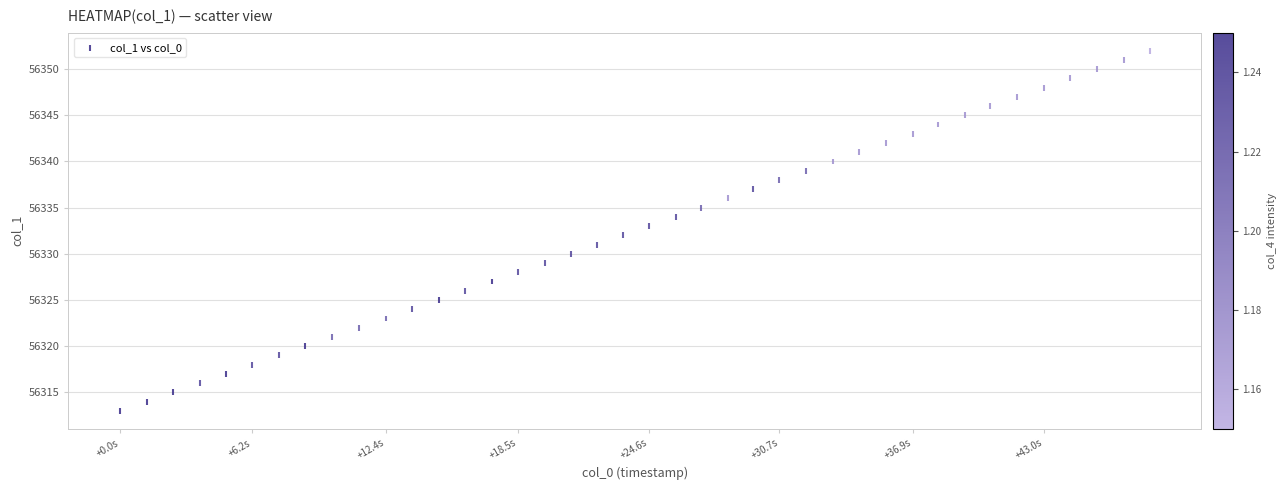

What is the range of Y values (max minus min)?

39